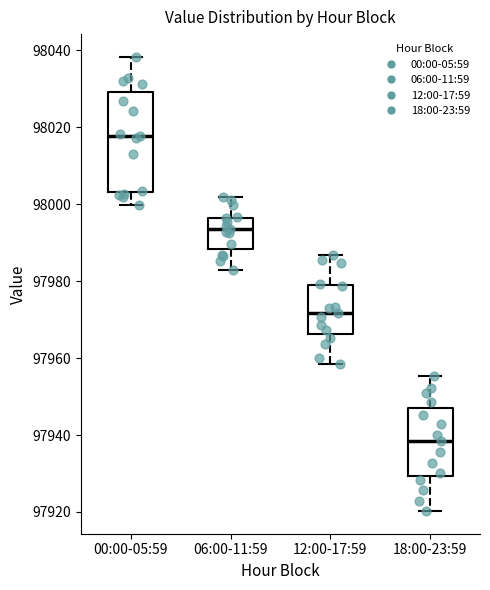

Which box's median line is the lowest?

18:00-23:59